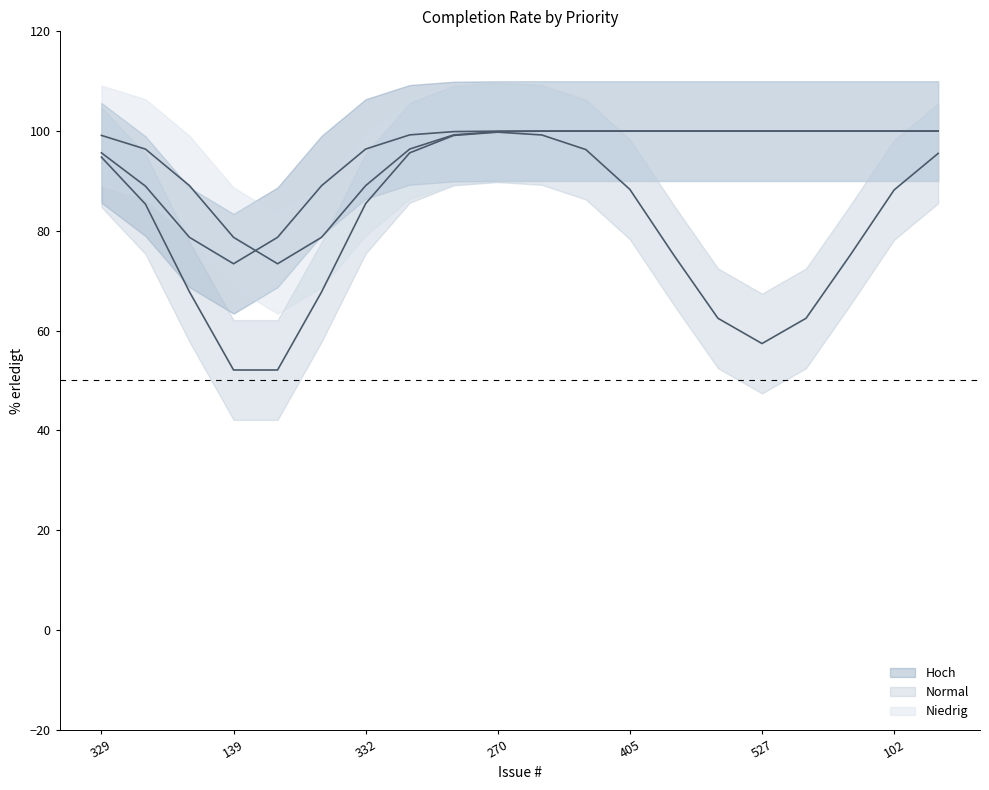

What is the sum of all Hoch (mean) values?

1900.0